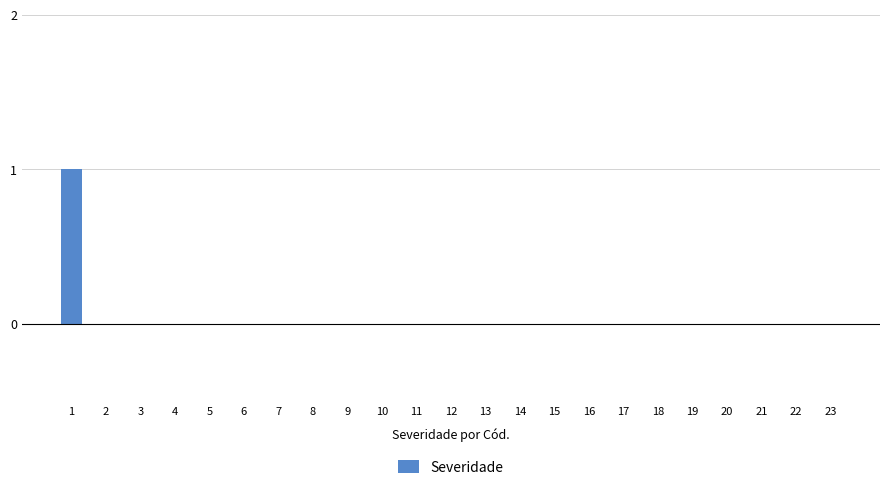

How many categories are shown in the chart?

23